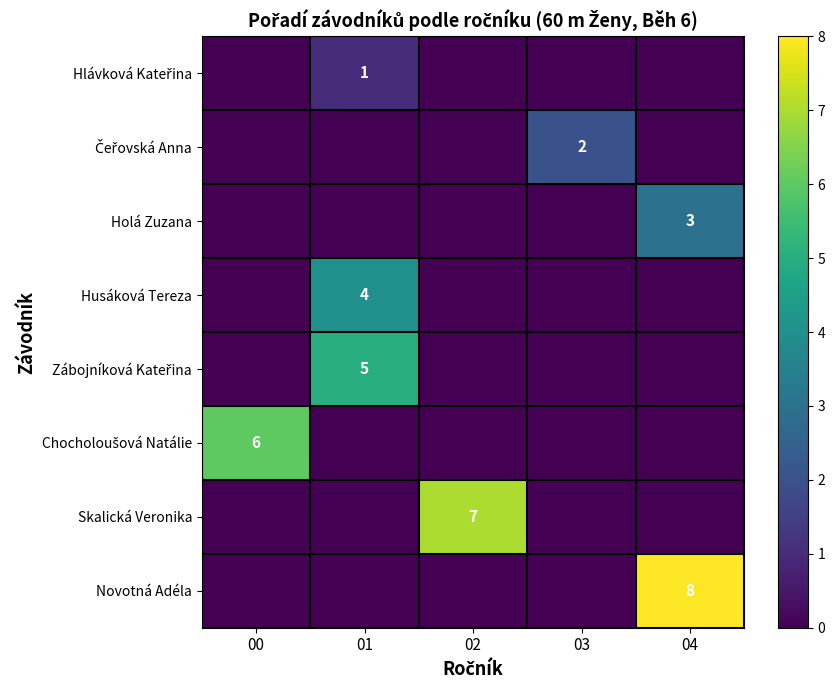

Which has a higher value, 02 or 04?

02